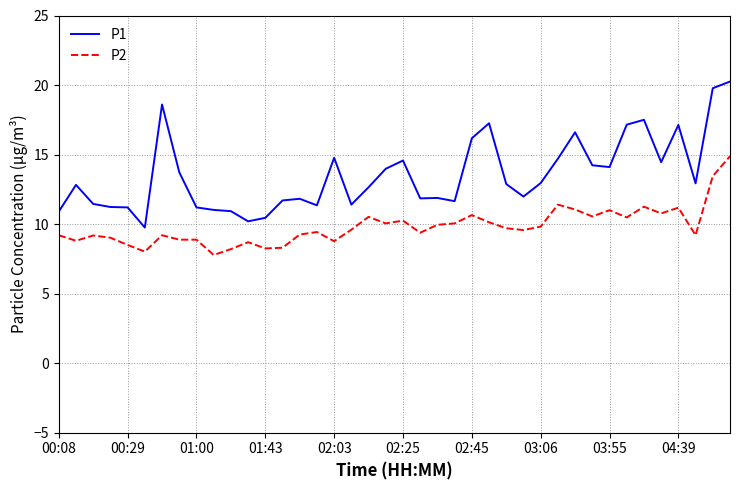

Rank the series by their maximum value, from highest to lowest.

P1, P2